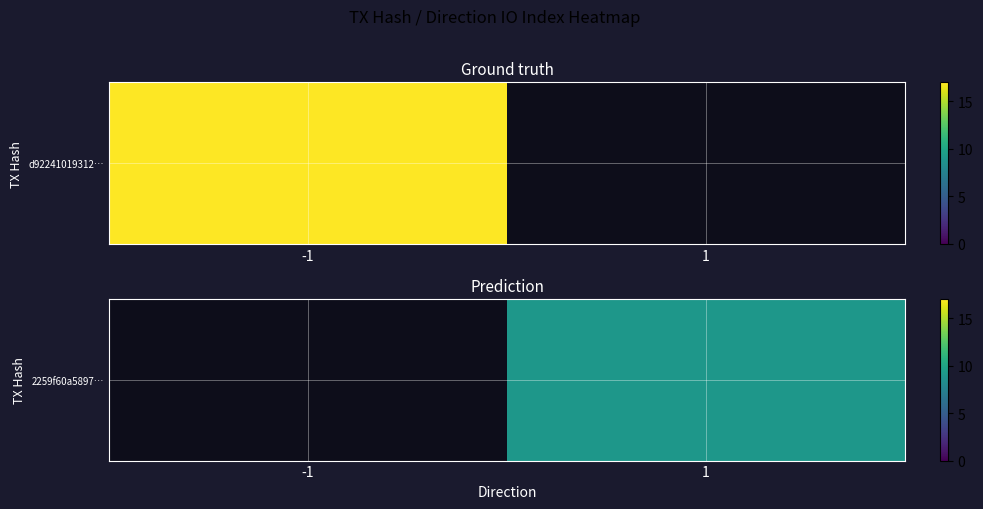

List the labels in order of value, largest first.

-1, 1